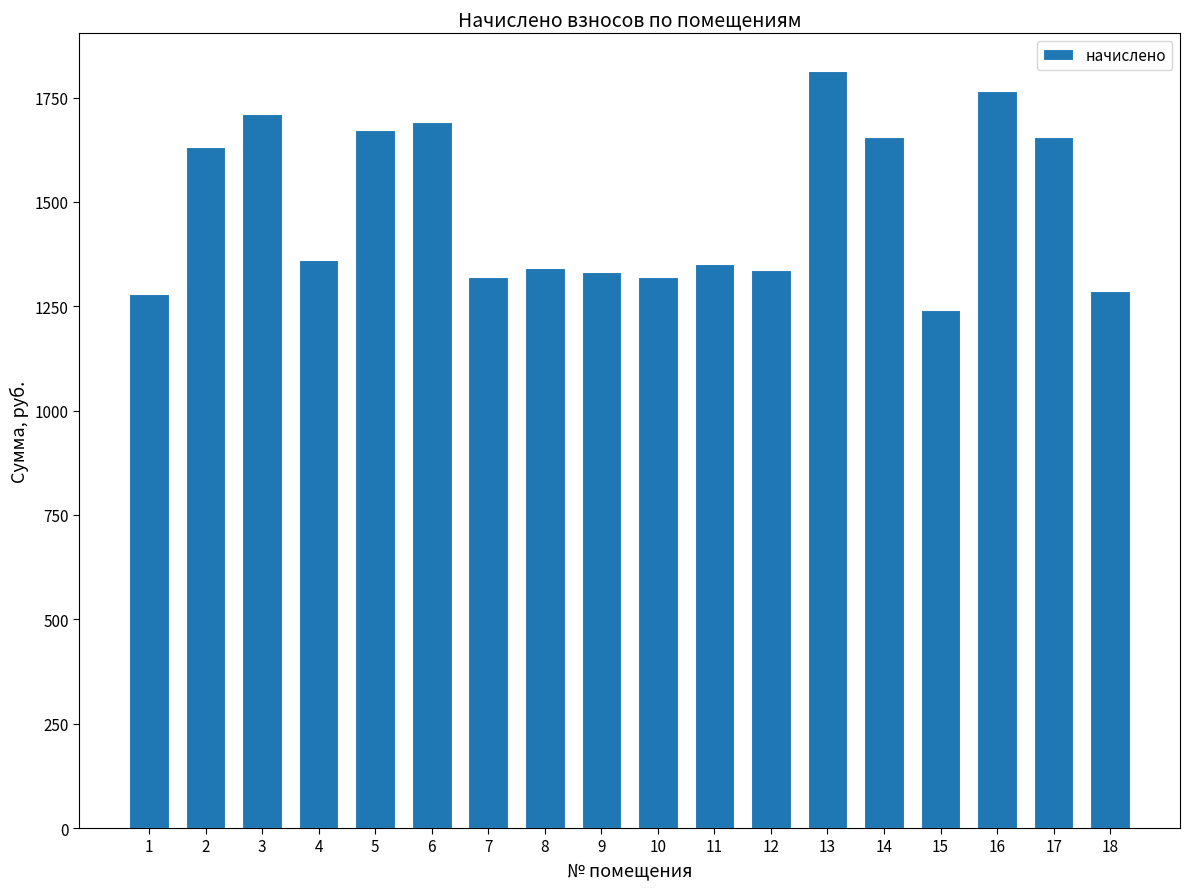

Is it true that the value at 14 is 1656.0?

True